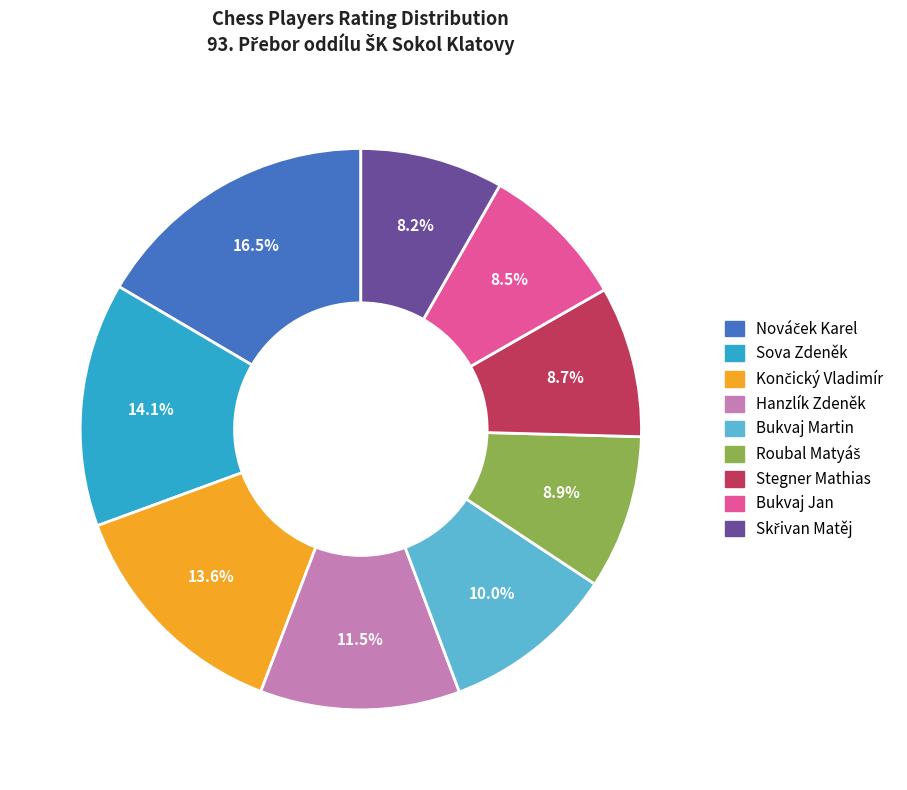

What percentage is NOT represented by Sova Zdeněk?

85.9%